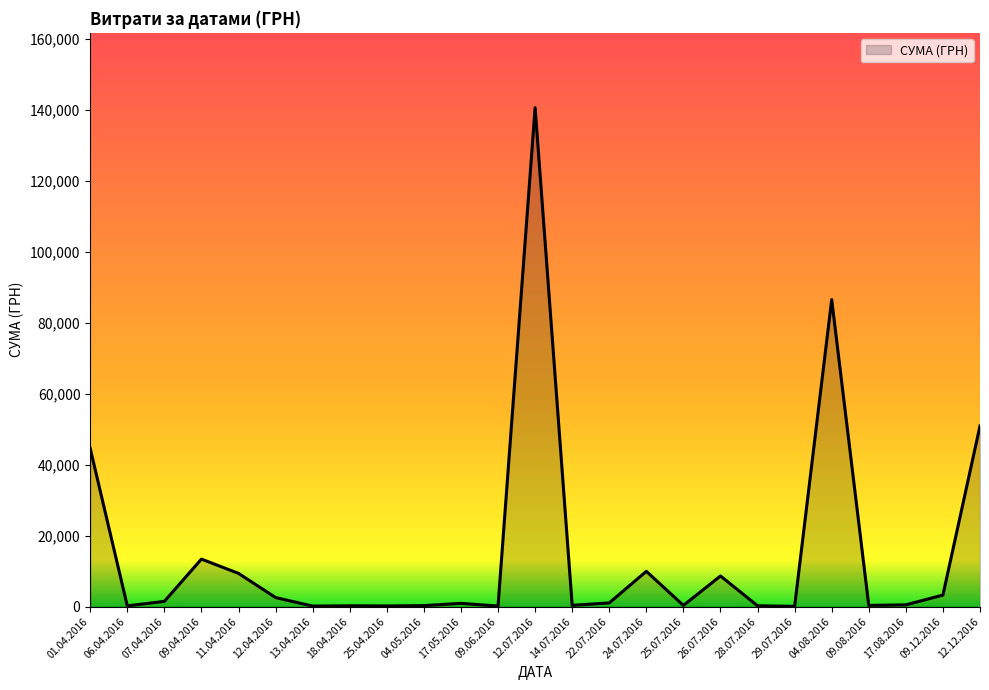

What is the ratio of the value at 01.04.2016 to the value at 14.07.2016?

117.6